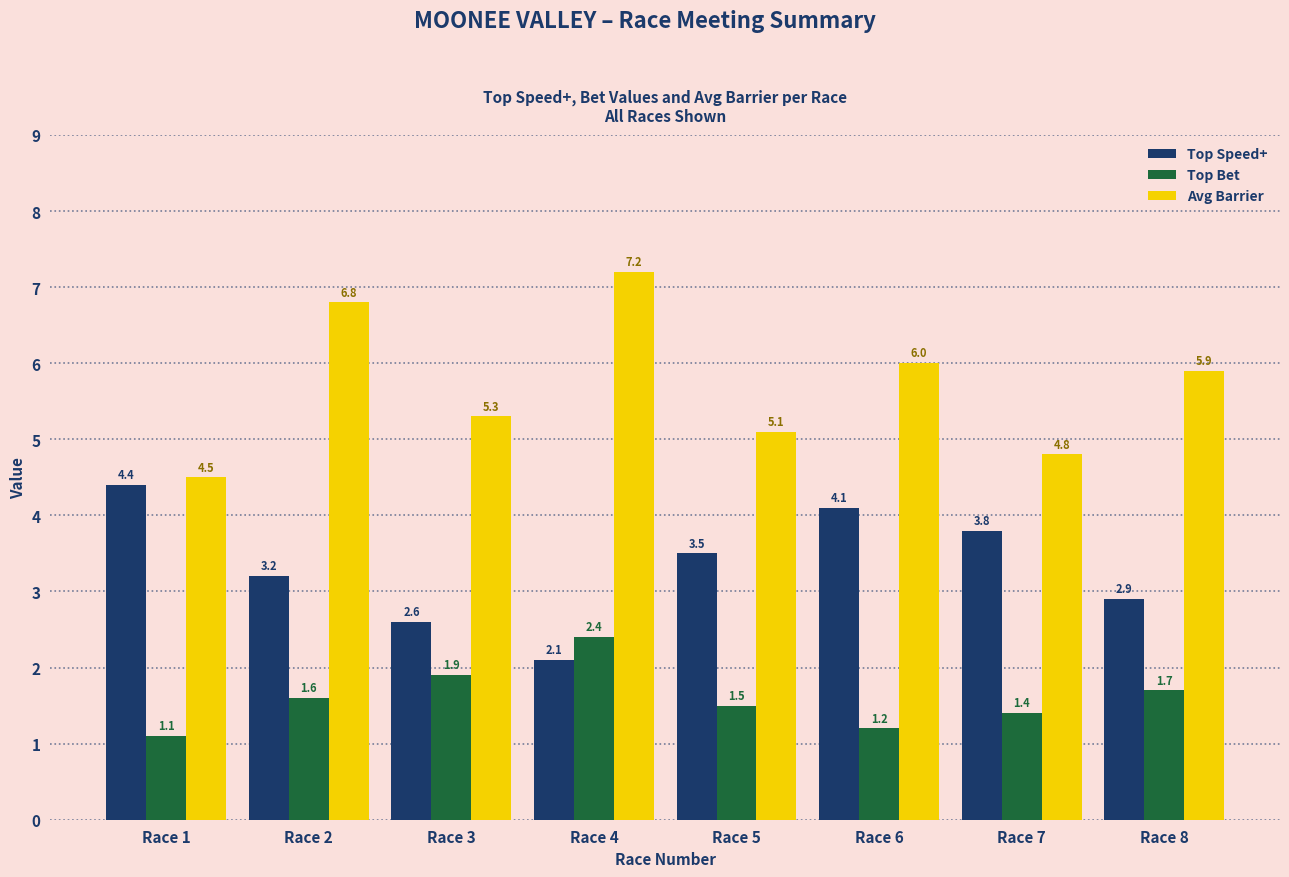

What are all the series names shown in the legend?

Top Speed+, Top Bet, Avg Barrier